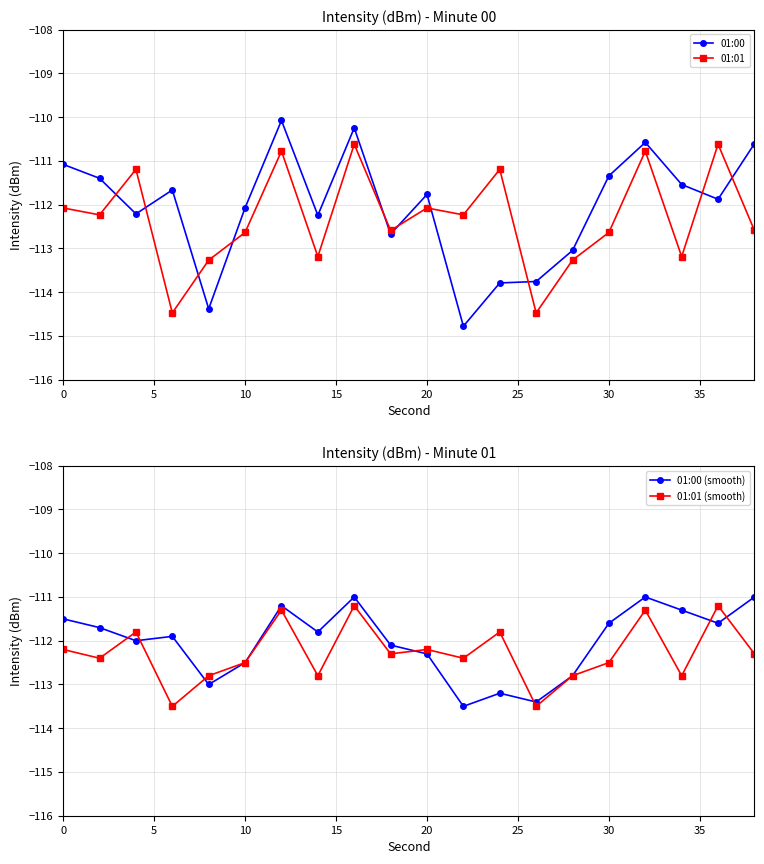

What is the maximum value for 01:00 (smooth)?

-111.0